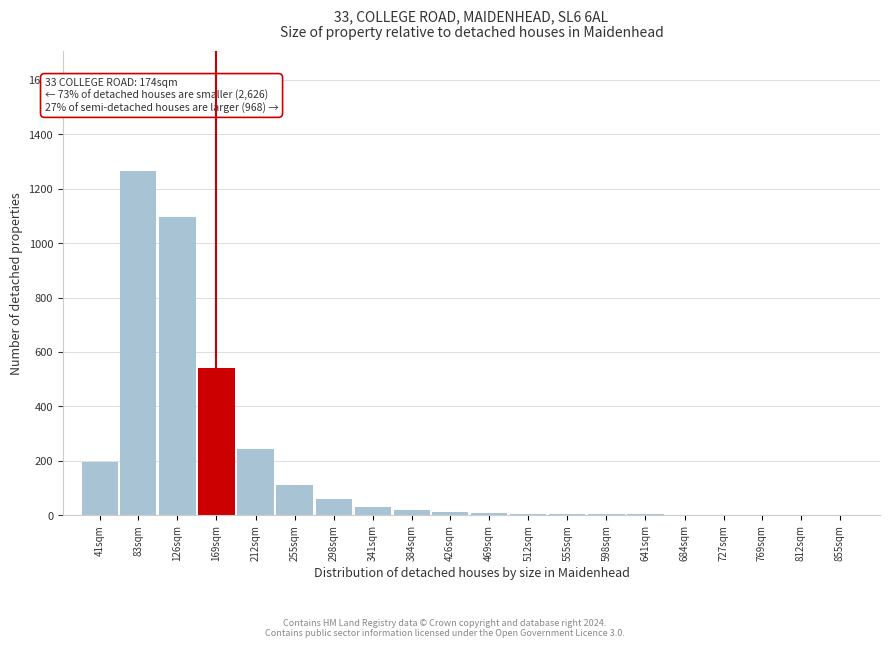

What is the sum of all values?

3603